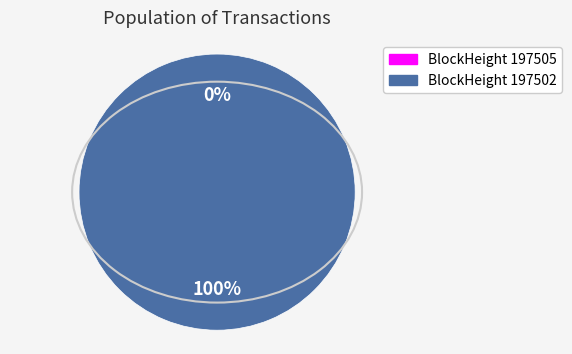

What is the change in value from 197505 to 197502?

+16180